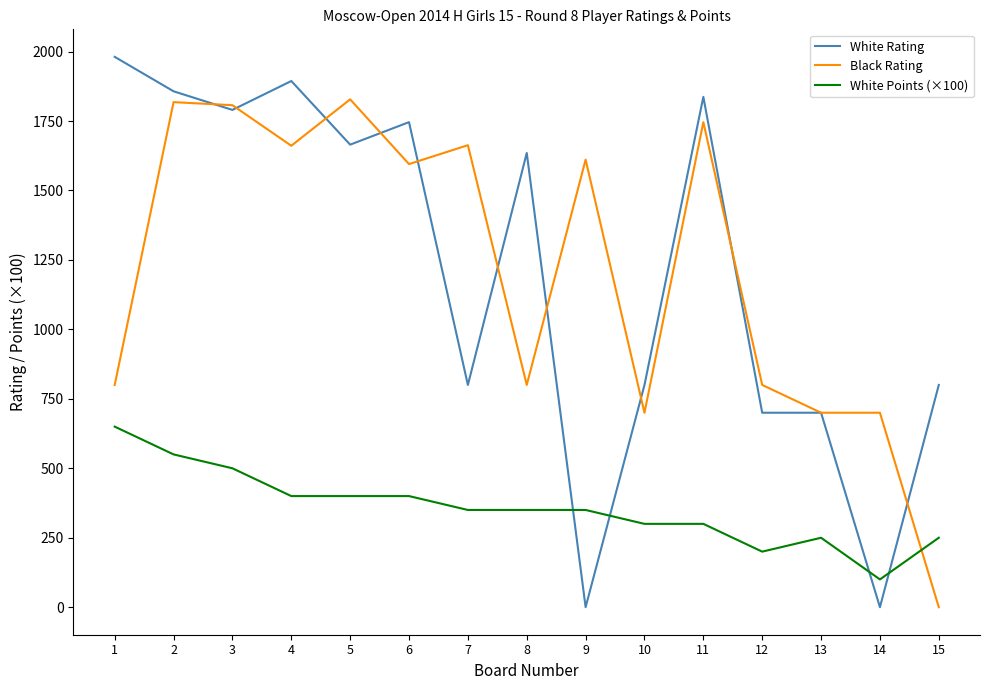

What is the maximum value shown in the chart?

1981